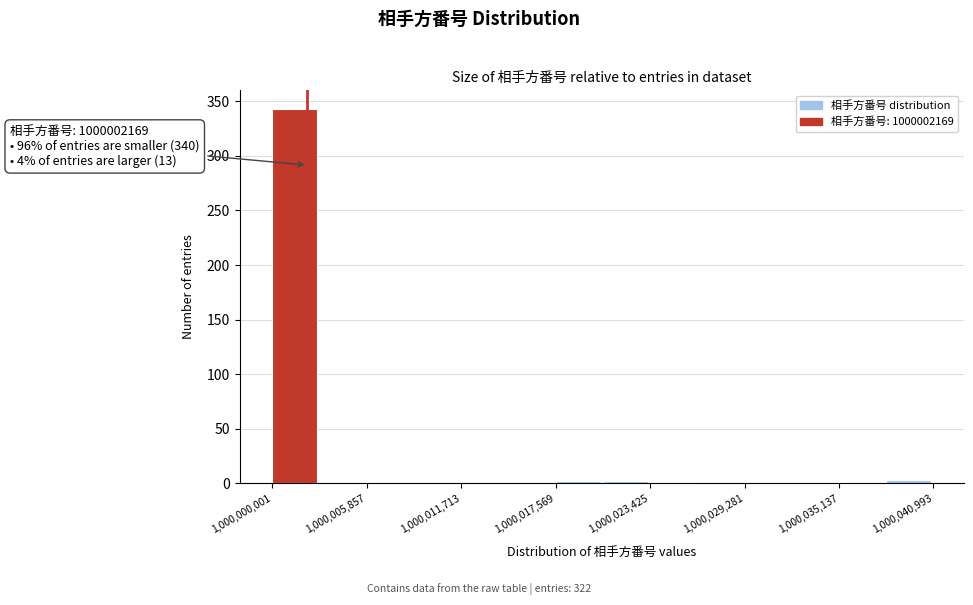

Read against the x-axis, roughly where is the centre of the tallest bar?

1000001000